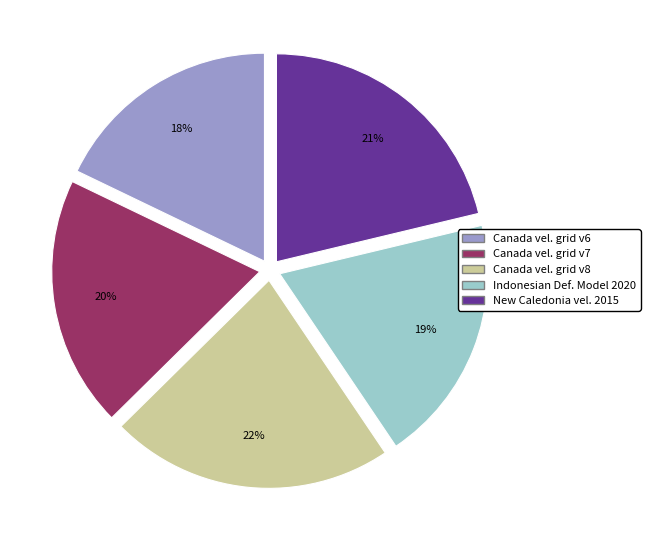

How many slices are in this pie chart?

5